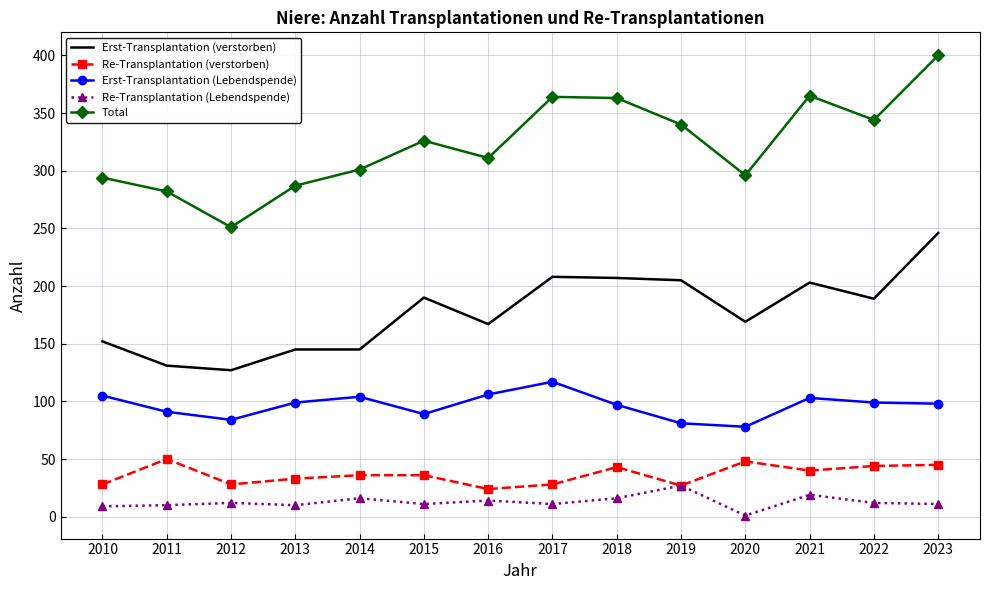

At which category does the chart reach its peak across all series?

2023